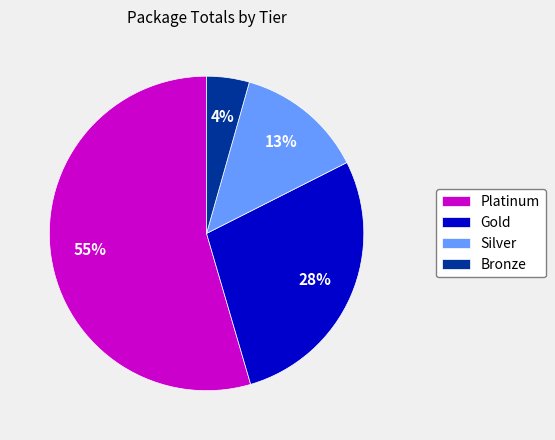

To the nearest percent, what percentage of the pie is Bronze?

4%